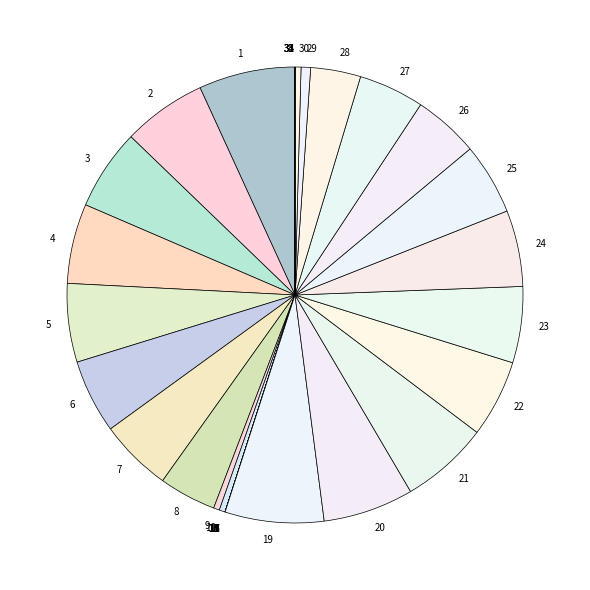

Is 23 the majority of the pie?

No